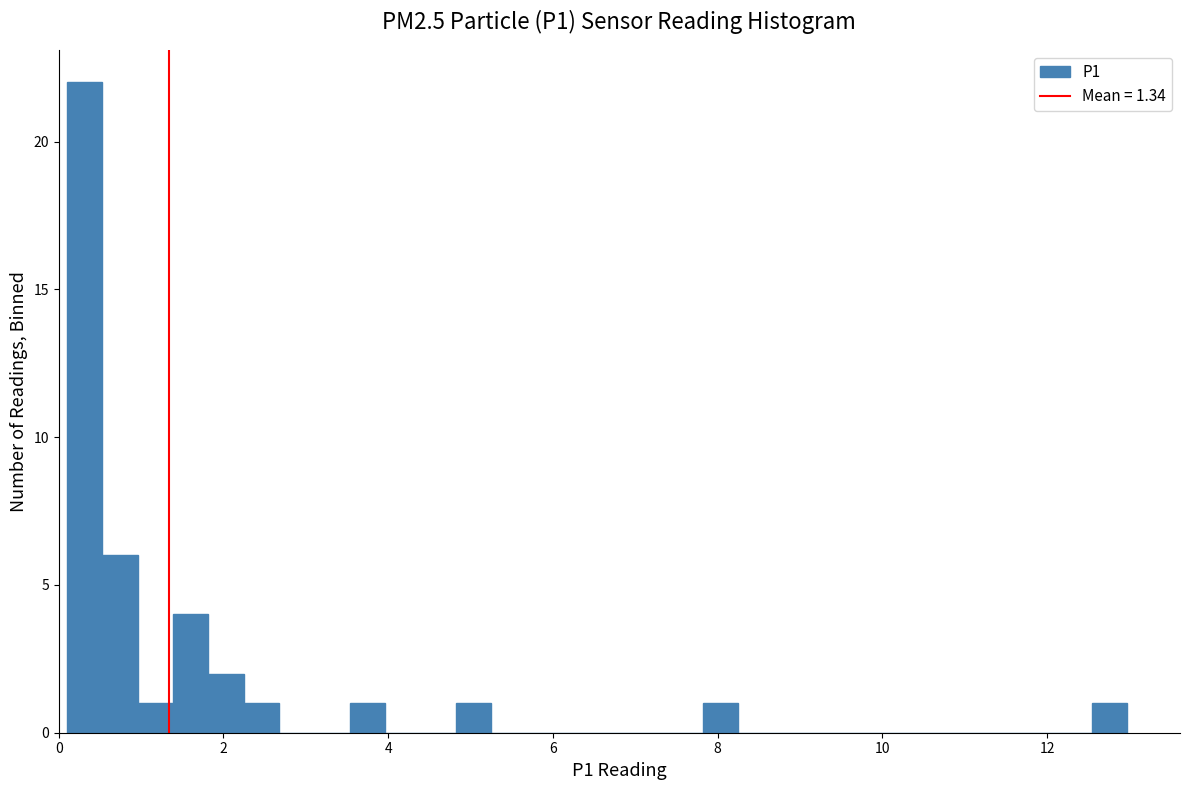

Read against the x-axis, roughly where is the centre of the tallest bar?

0.4